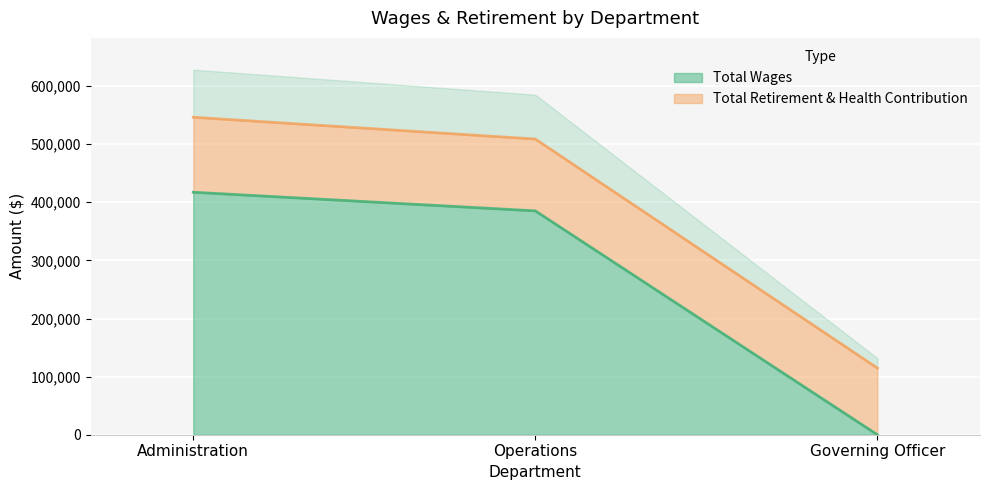

Is it true that the value at Administration is 200665?

False